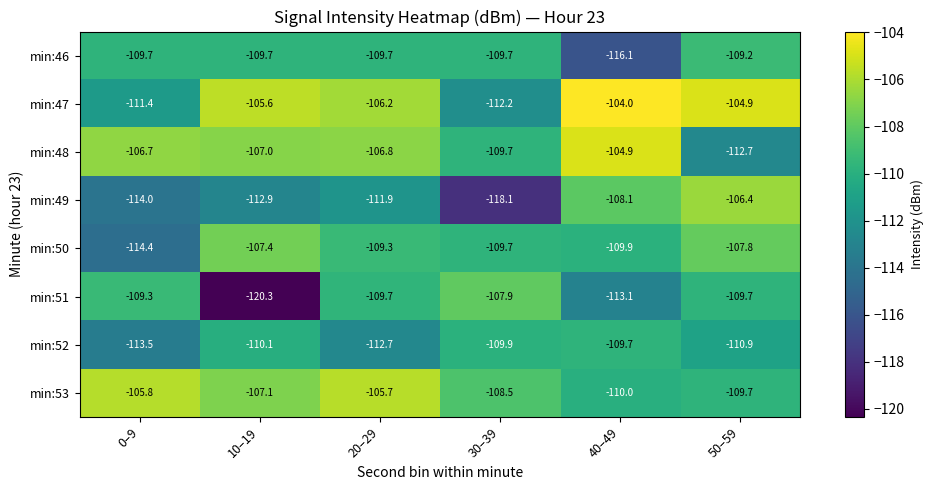

Which series has the largest total across all categories?

min:47